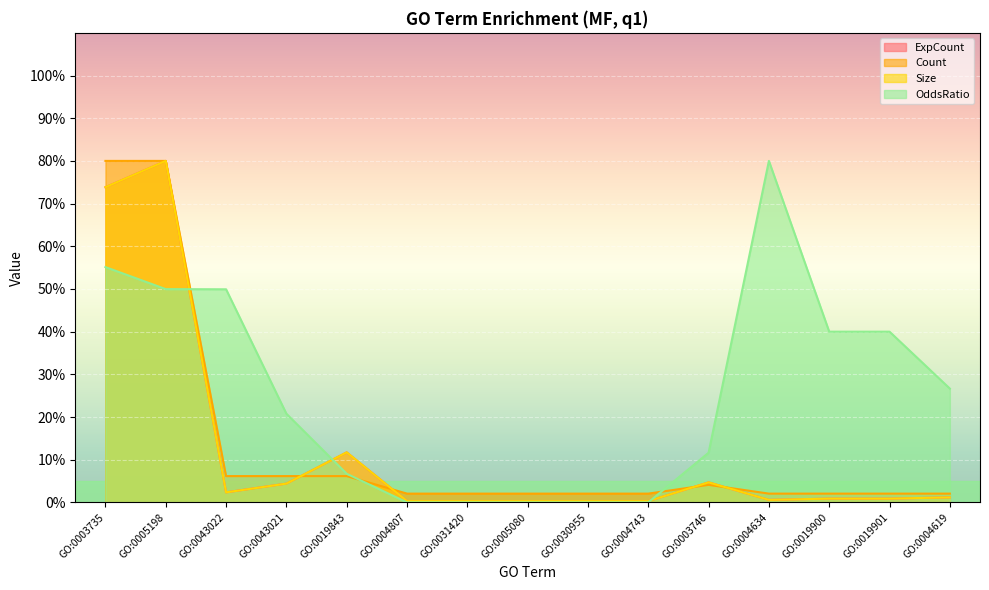

At how many categories does at least one series exceed 60?

3